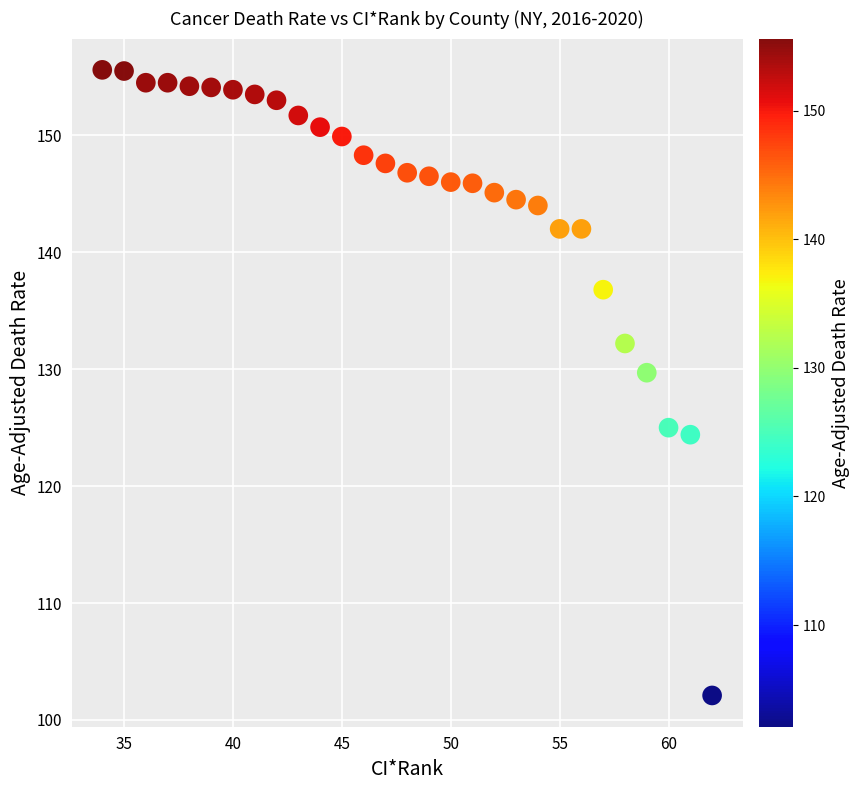

What Y value in the scatter plot is closest to 128?

129.7